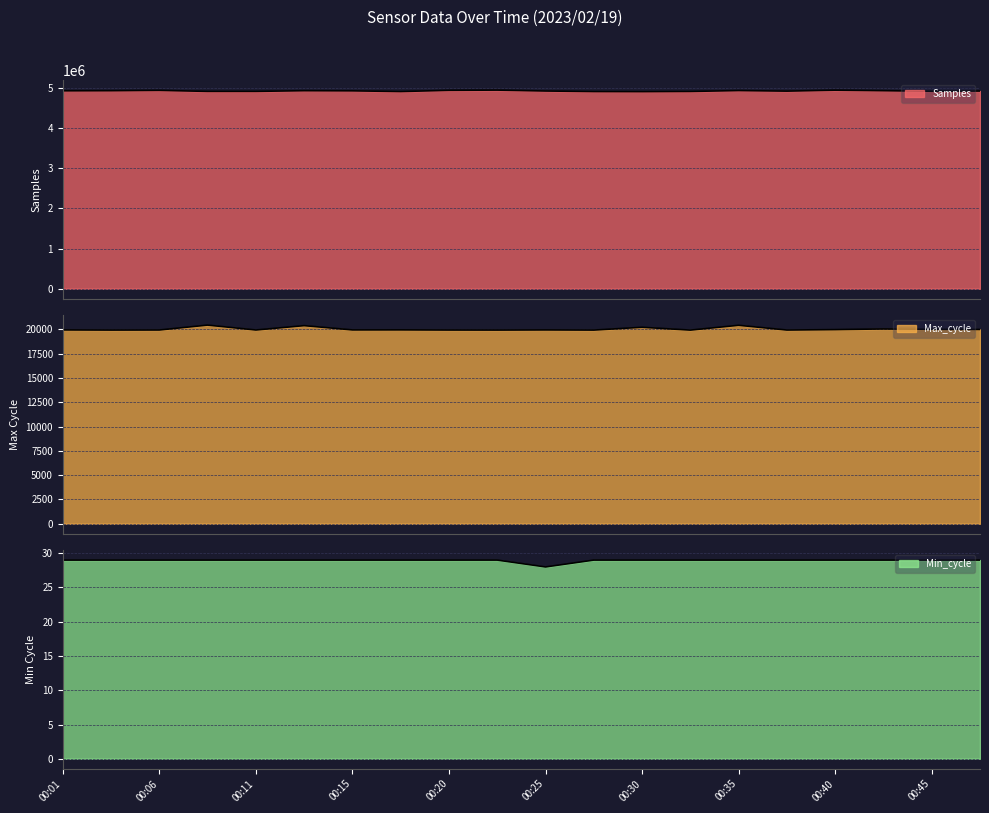

What is the greatest value displayed?

4939406